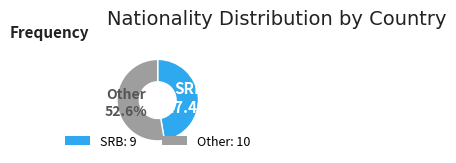

Does any single category account for the majority?

Yes